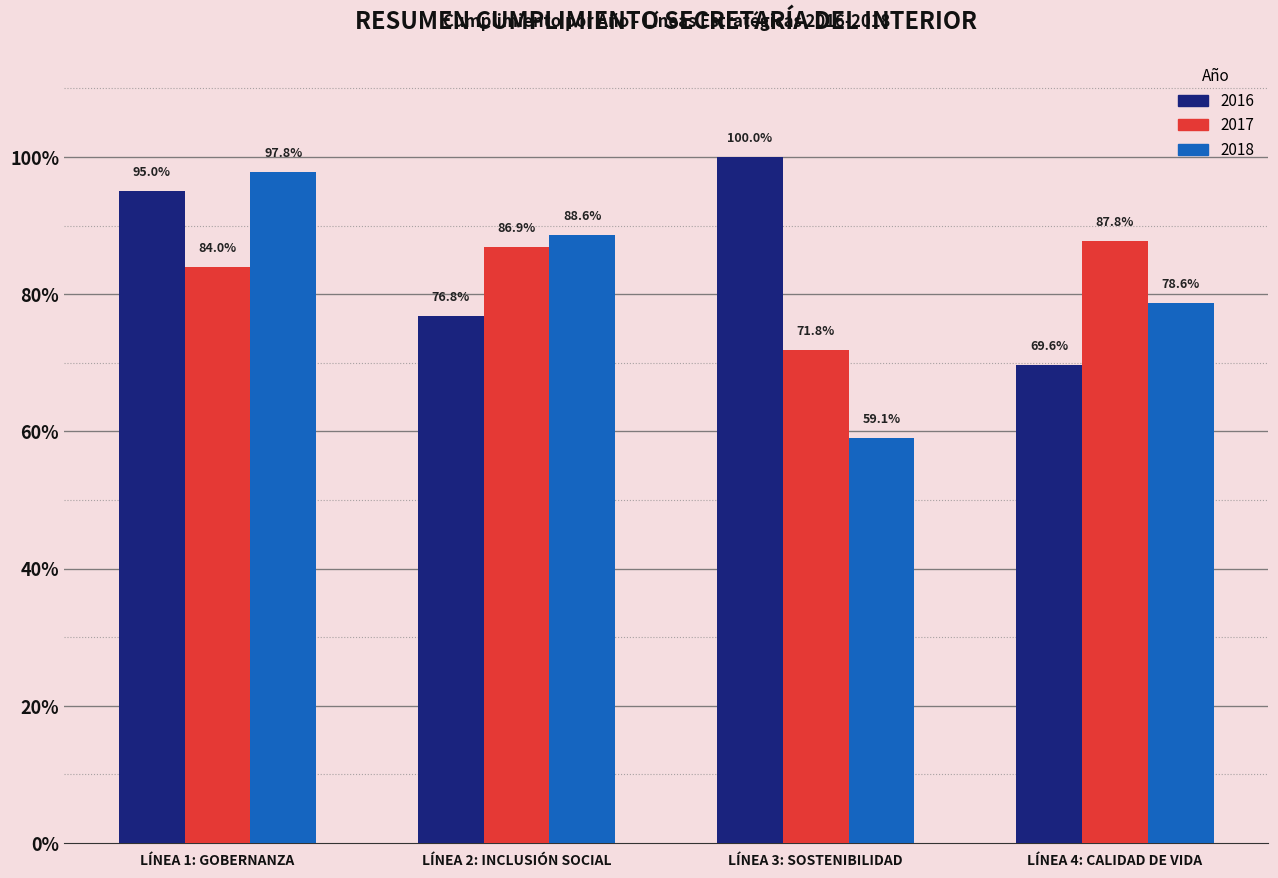

At LÍNEA 4: CALIDAD DE VIDA, list the series in order from largest to smallest.

2017, 2018, 2016